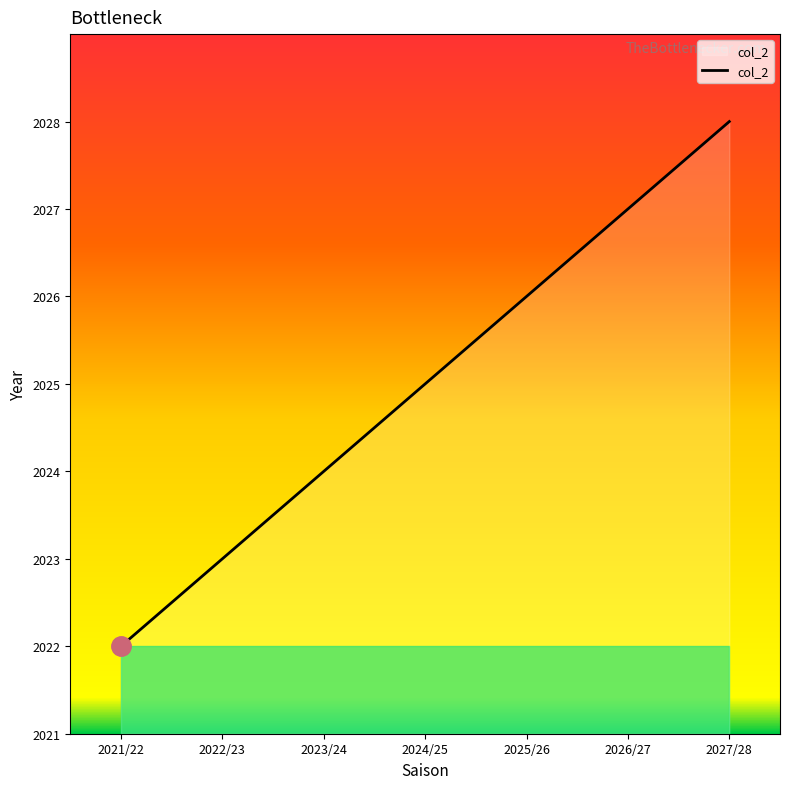

The value at 2022/23 is 552. True or false?

False